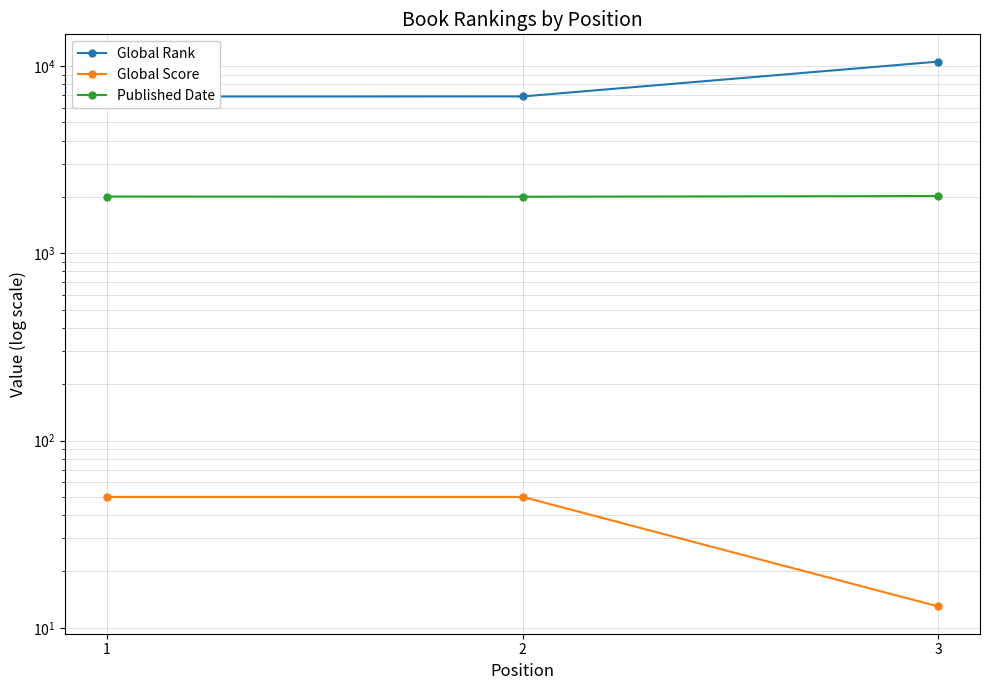

Rank the categories by Published Date value from highest to lowest.

3, 1, 2